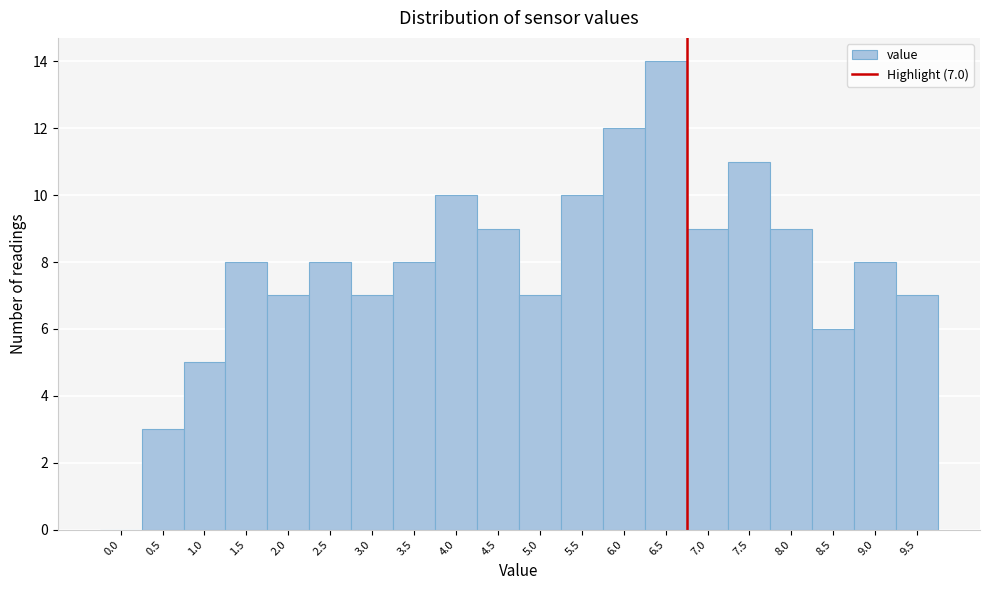

Reading left to right, transcribe all the data shown in this chart.

0.0=0	0.5=3	1.0=5	1.5=8	2.0=7	2.5=8	3.0=7	3.5=8	4.0=10	4.5=9	5.0=7	5.5=10	6.0=12	6.5=14	7.0=9	7.5=11	8.0=9	8.5=6	9.0=8	9.5=7